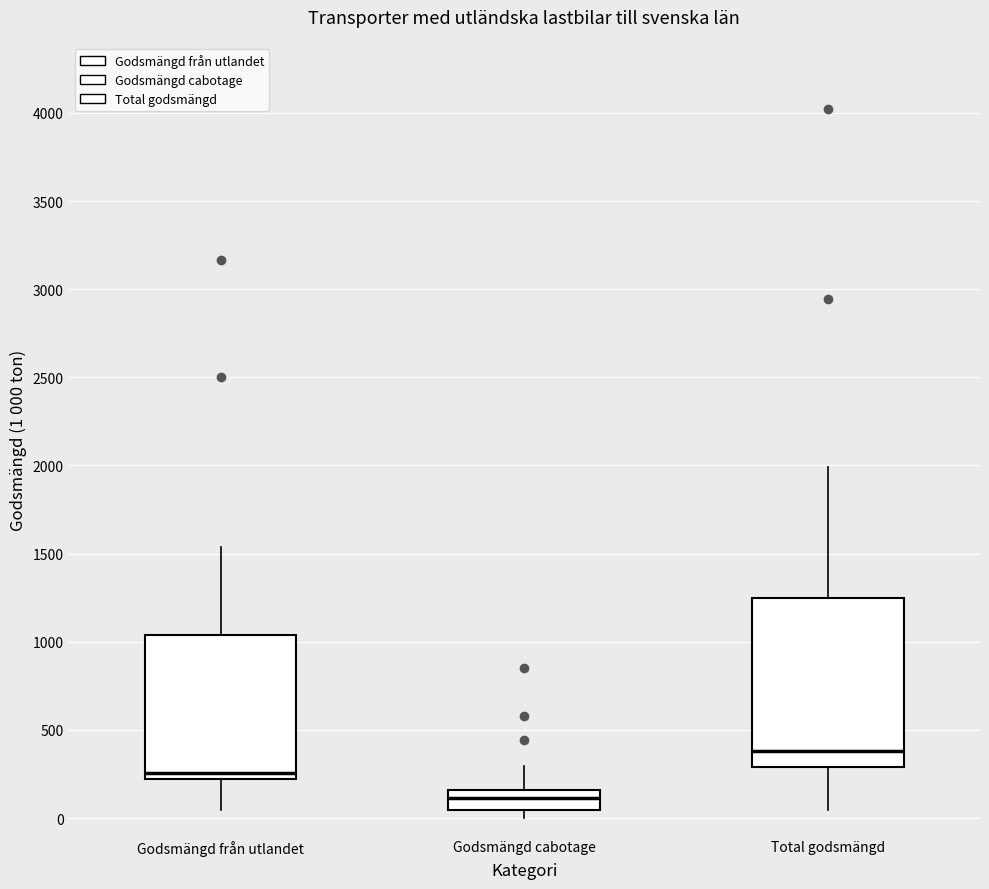

Which box is the tallest, from its lower edge to its upper edge?

Total godsmängd